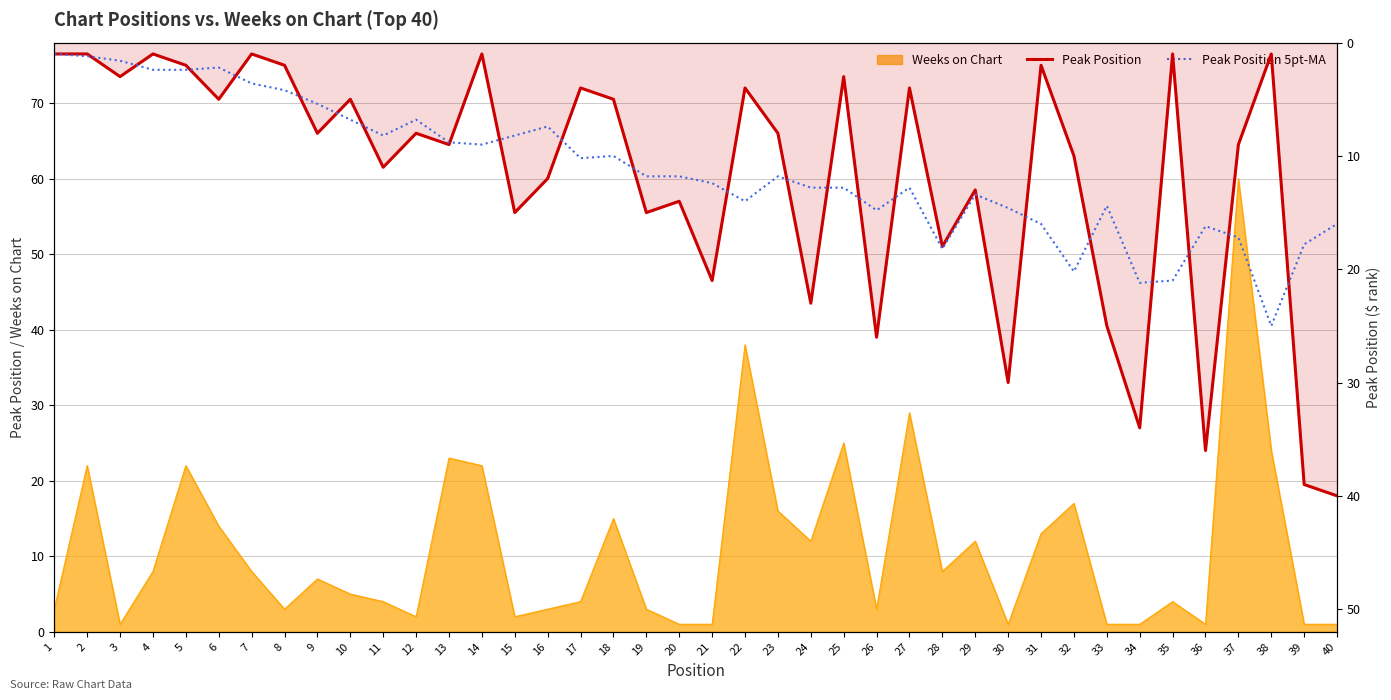

Does the chart have visible grid lines?

Yes